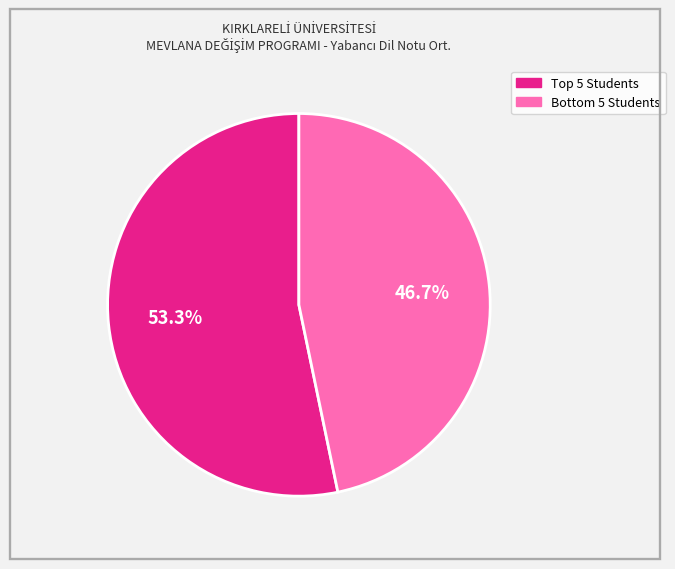

To the nearest percent, what is the average slice percentage?

50%